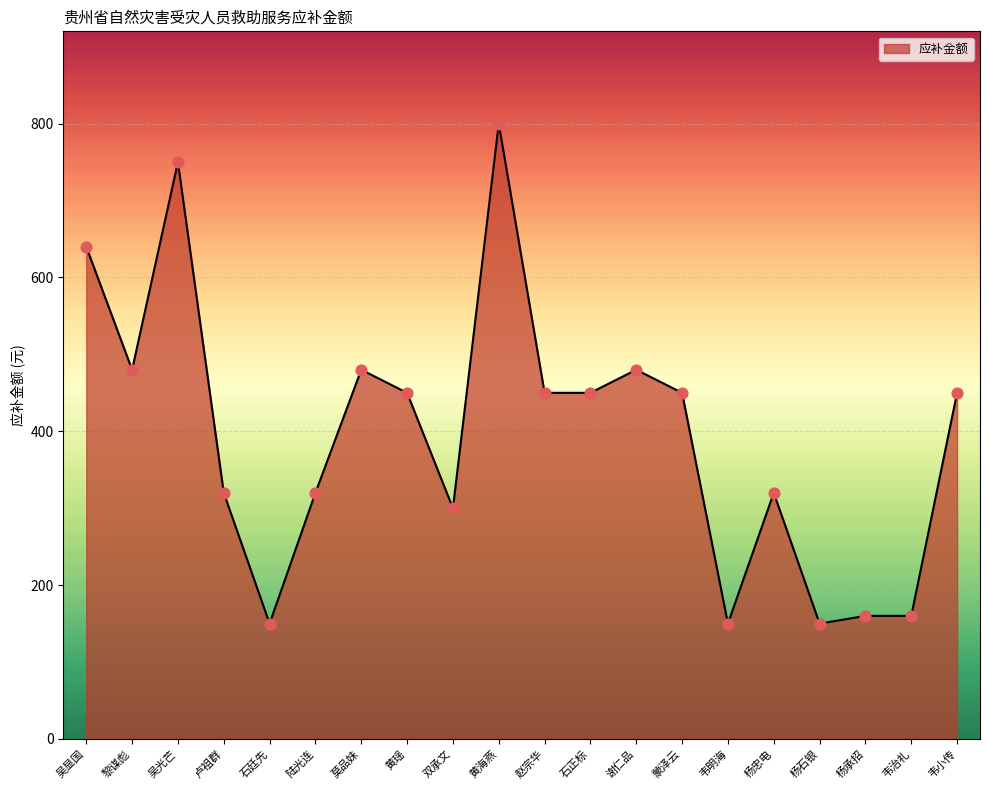

What is the ratio of the value at 石正标 to the value at 莫品妹?

0.9